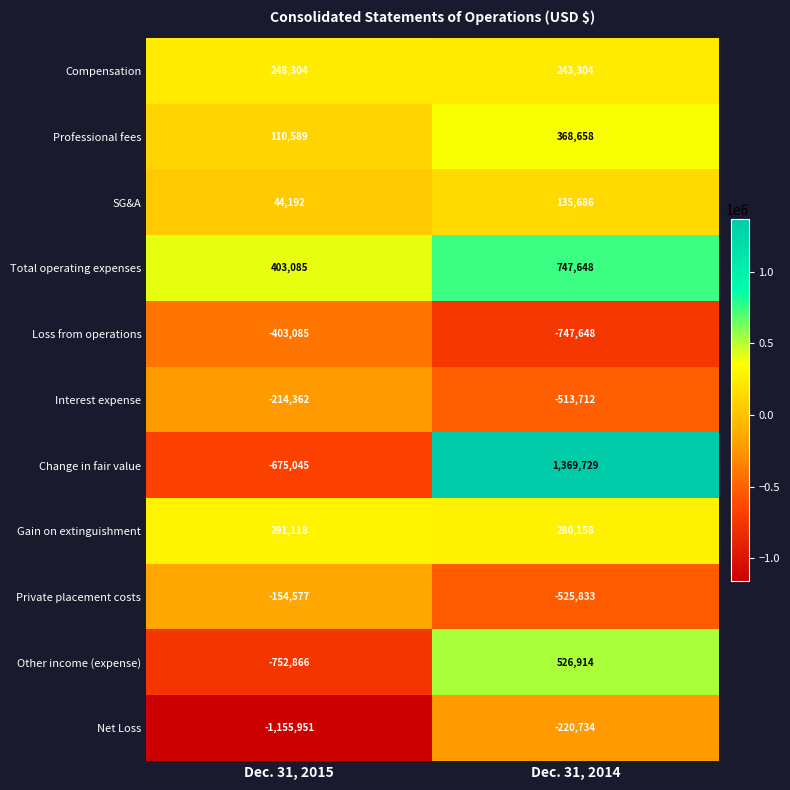

Rank the series at Dec. 31, 2014 from highest to lowest value.

Change in fair value, Total operating expenses, Other income (expense), Professional fees, Gain on extinguishment, Compensation, SG&A, Net Loss, Interest expense, Private placement costs, Loss from operations